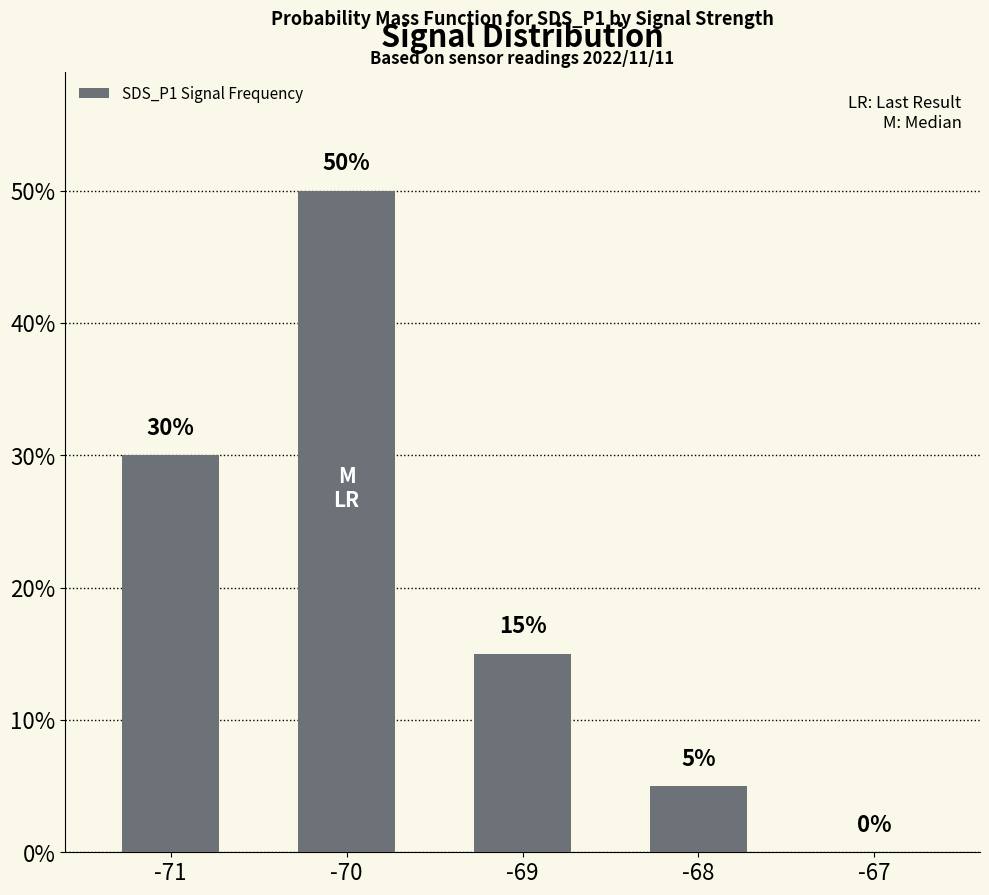

Approximately how many times larger is the value at -69 compared to -68?

3.0